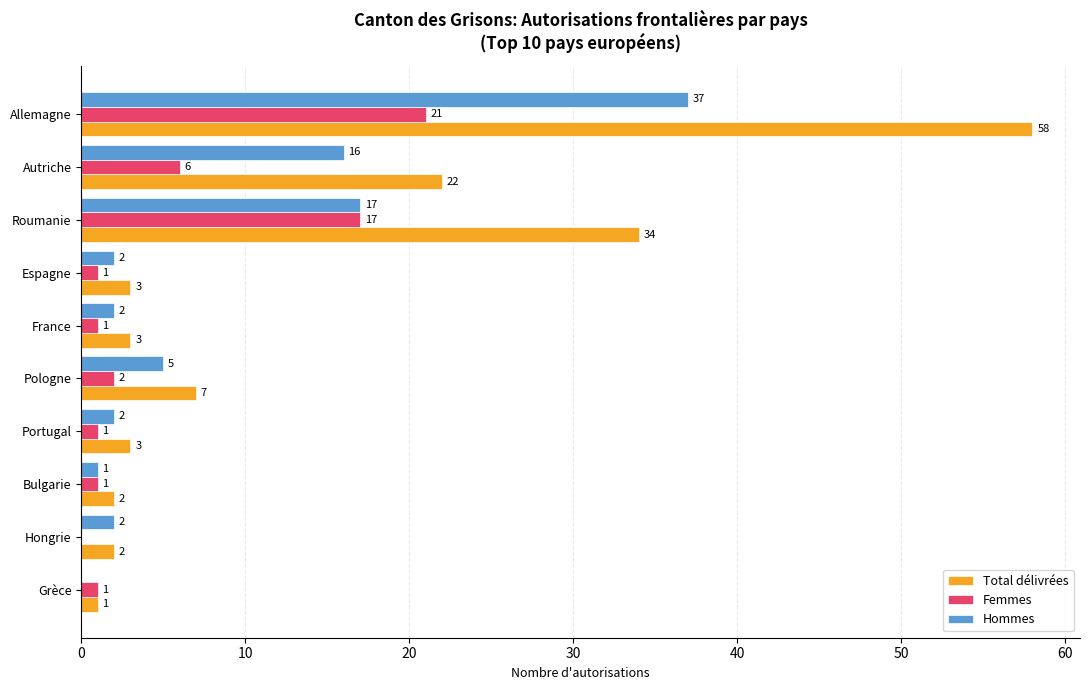

What is the maximum value for Hommes?

37